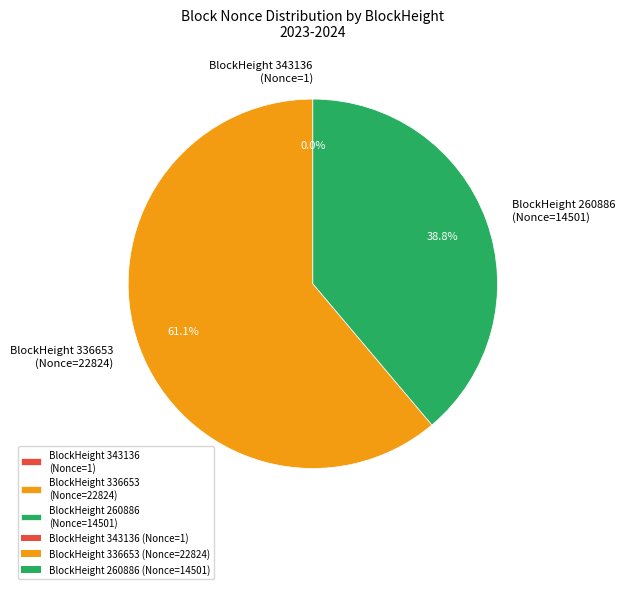

Between BlockHeight 260886 (Nonce=14501) and BlockHeight 336653 (Nonce=22824), which is larger?

BlockHeight 336653 (Nonce=22824)